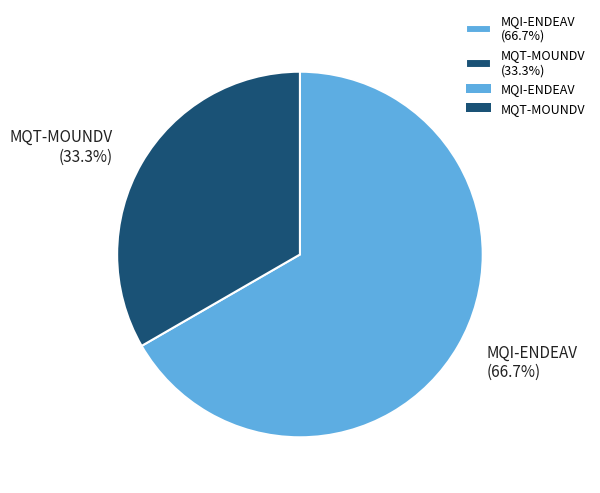

Rank the categories by value from lowest to highest.

MQT-MOUNDV, MQI-ENDEAV